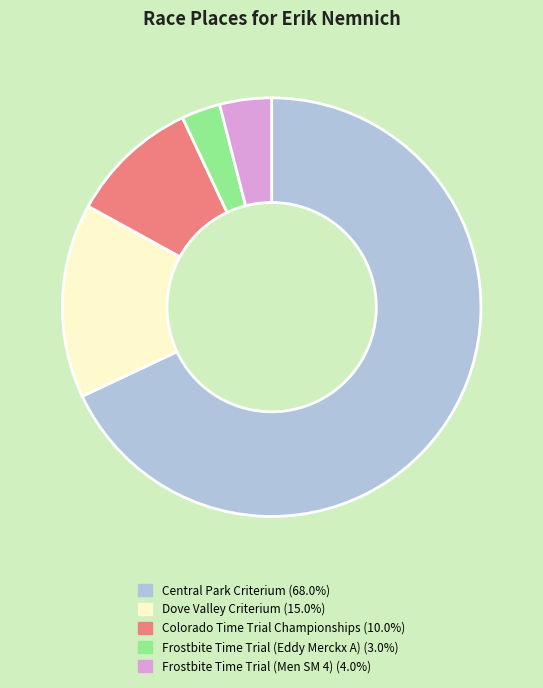

True or false: Frostbite Time Trial (Eddy Merckx A) accounts for 8% of the total.

False